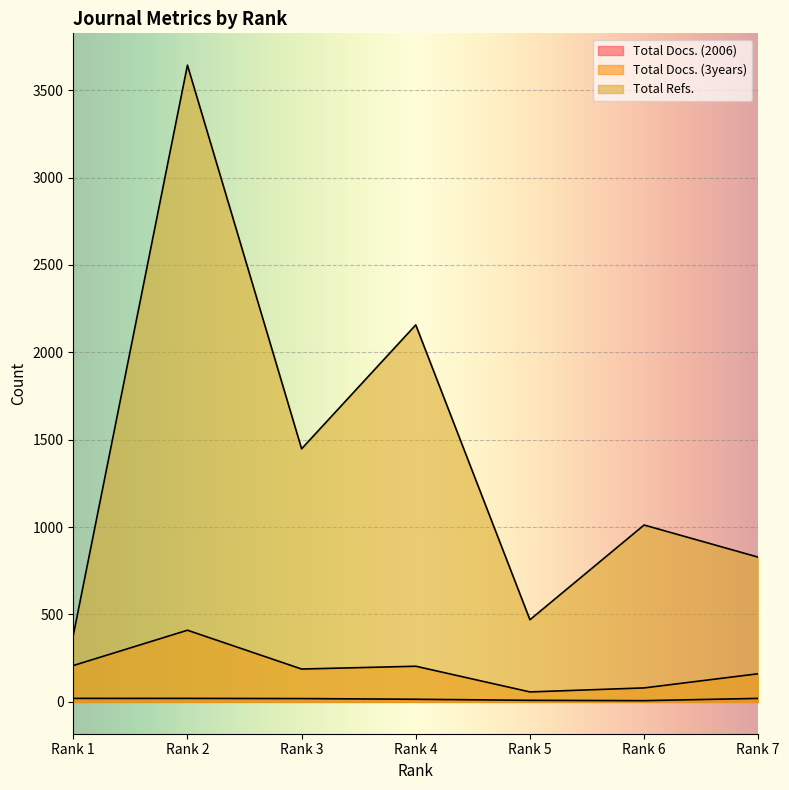

How many interior local peaks does the Total Refs. series have?

3